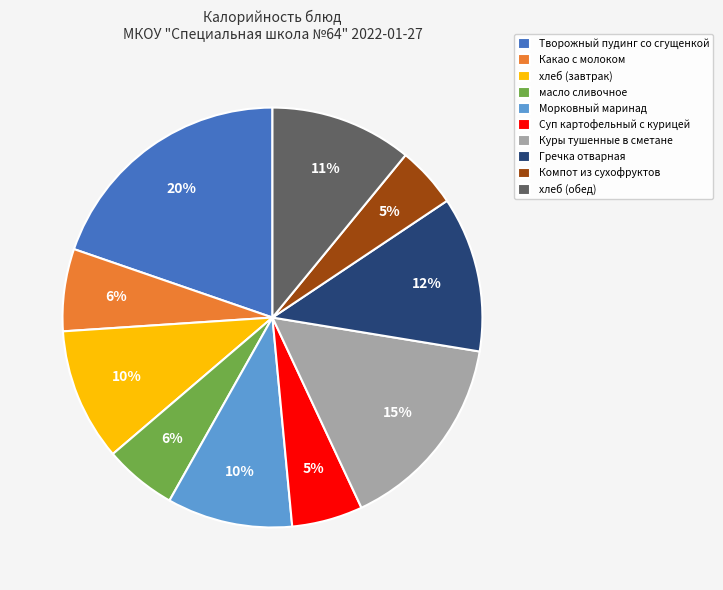

Does Компот из сухофруктов represent more than half of the total?

No